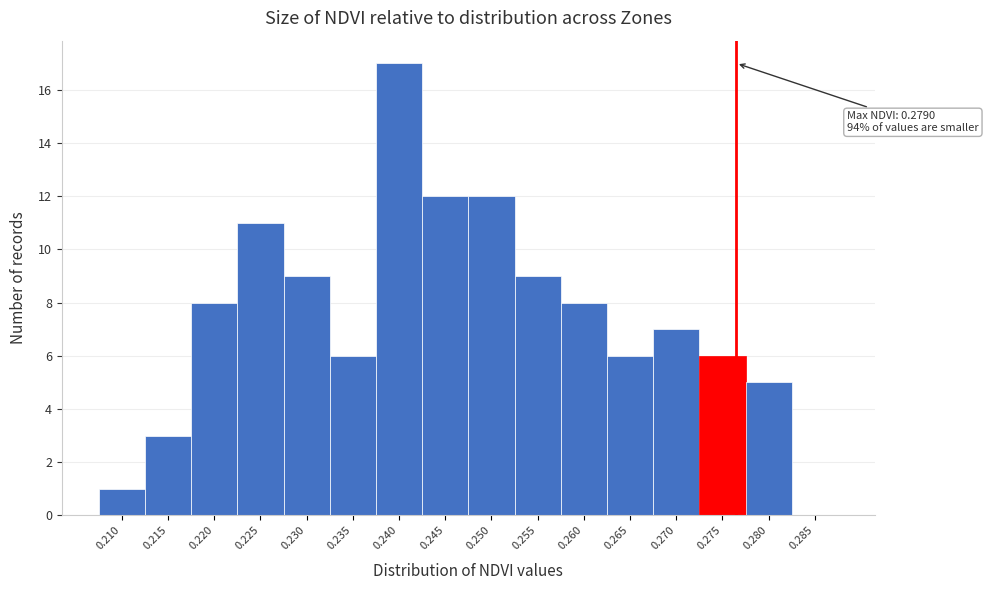

Reading left to right, extract all data points from this chart.

0.210=1	0.215=3	0.220=8	0.225=11	0.230=9	0.235=6	0.240=17	0.245=12	0.250=12	0.255=9	0.260=8	0.265=6	0.270=7	0.275=6	0.280=5	0.285=0